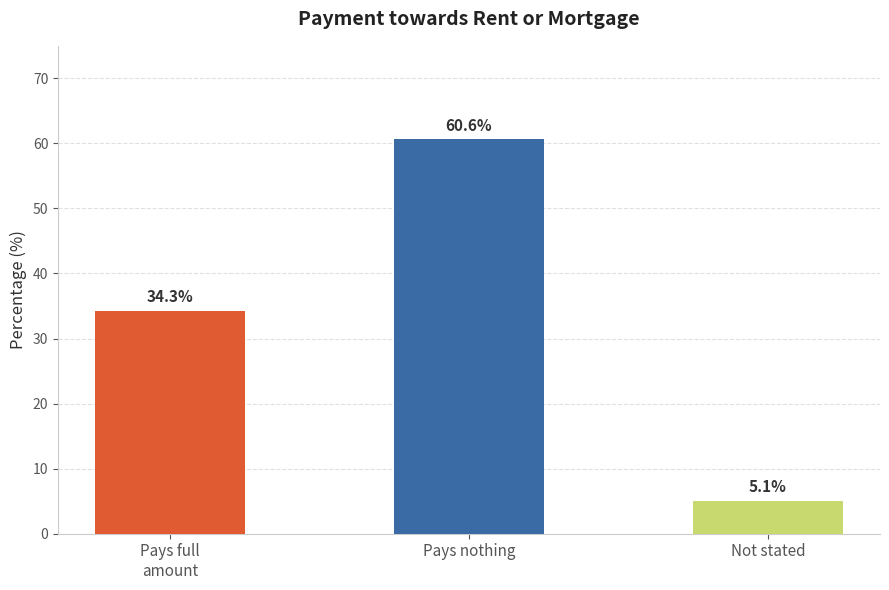

What is the difference between the maximum and minimum values?

55.5